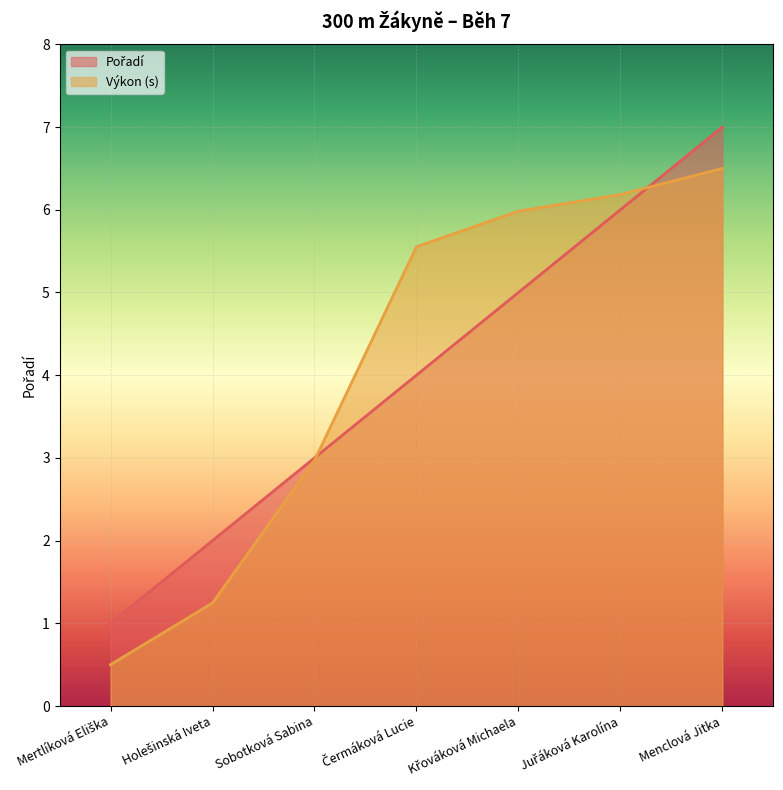

What is the smallest value displayed?

0.5